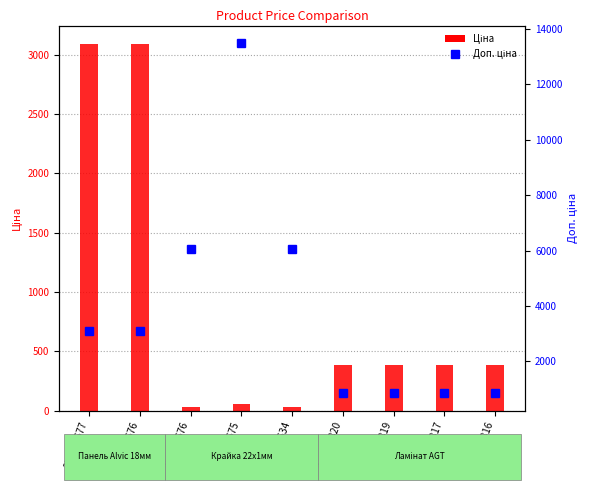

What is the greatest value displayed?

3091.2